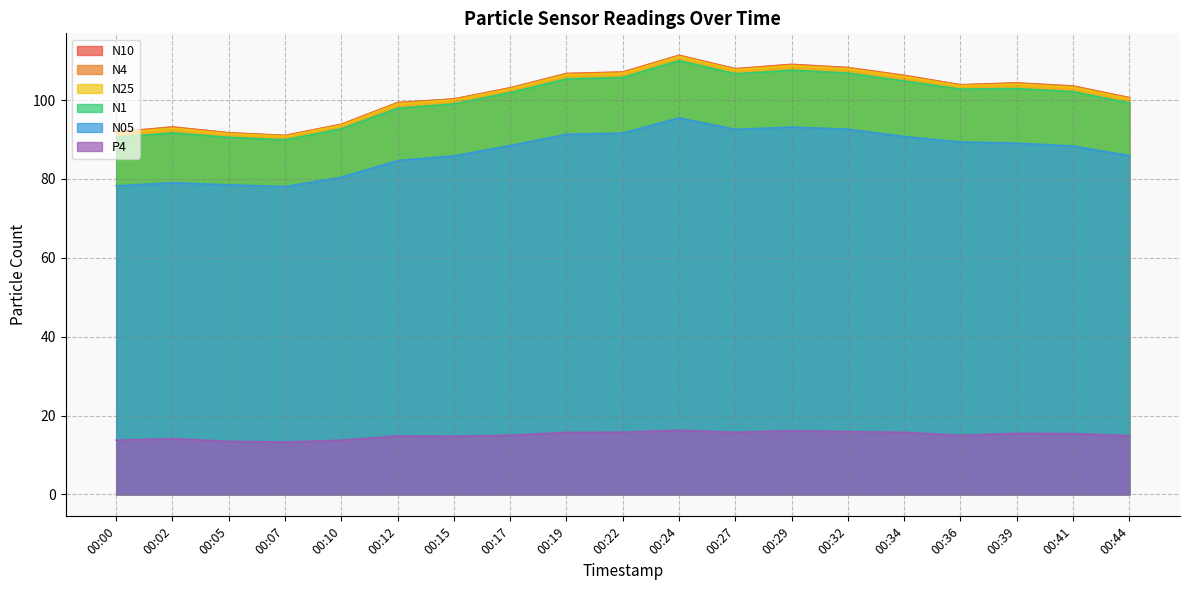

Rank the series at 00:12 from lowest to highest value.

P4, N05, N1, N25, N4, N10